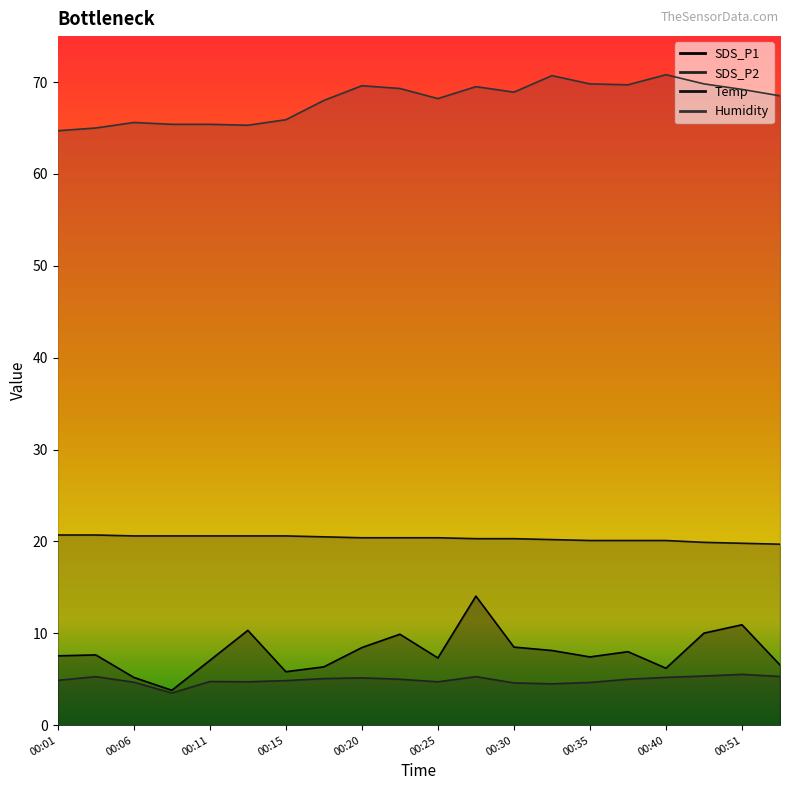

Is it true that Temp equals 20.3 at 00:30?

True